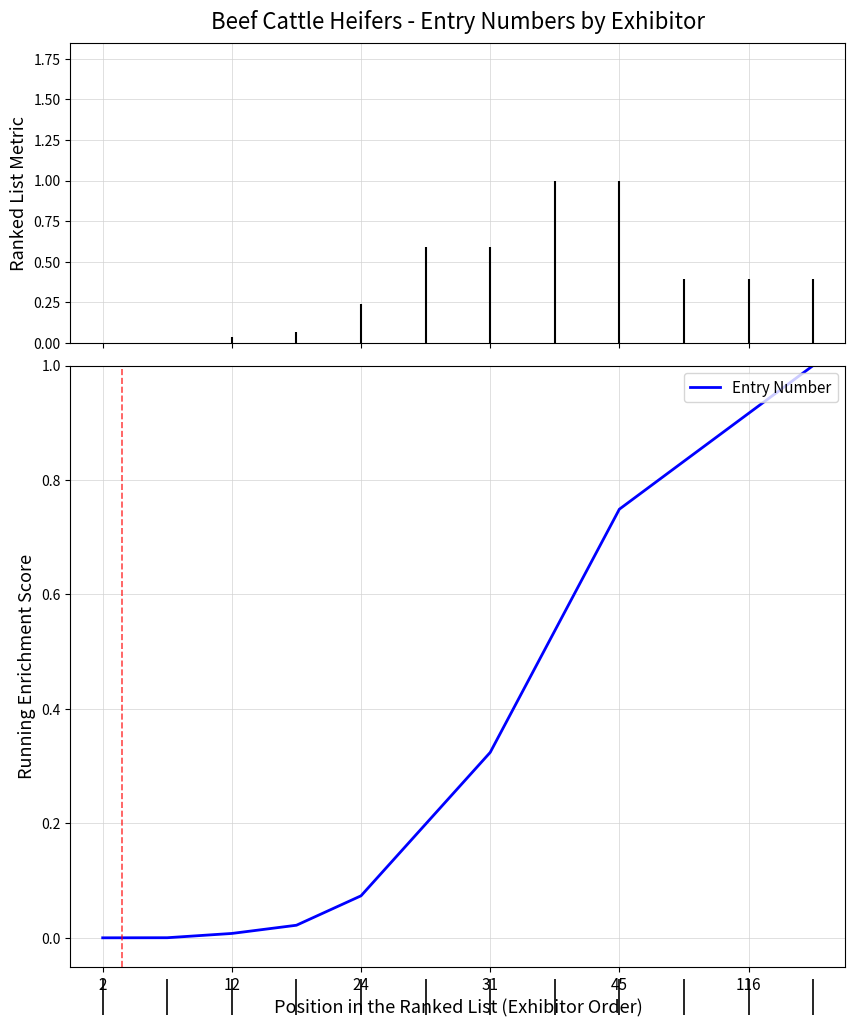

The Entry Number series shows 0.0 at 12. True or false?

True